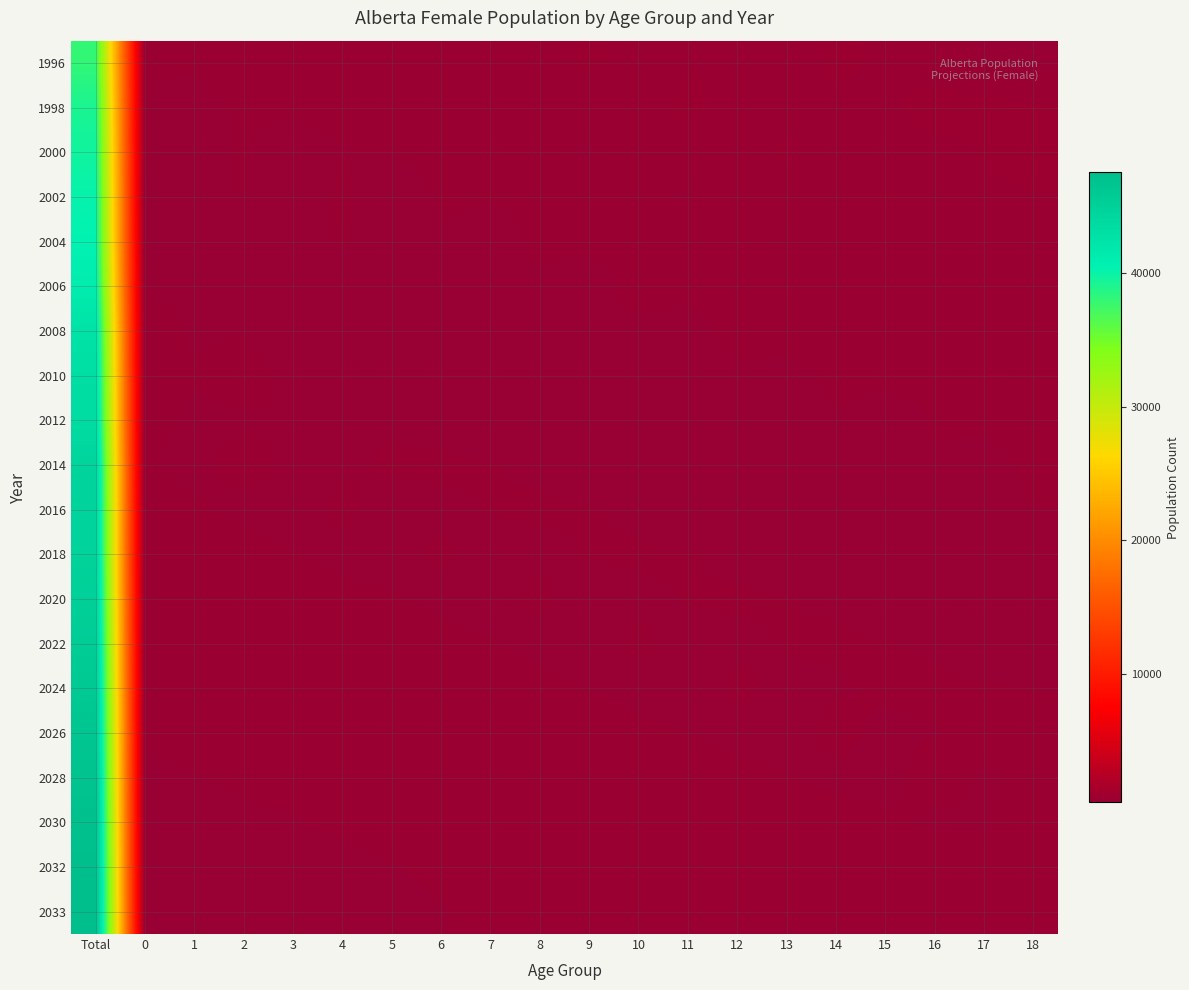

Rank the series by their maximum value, from lowest to highest.

1996, 1998, 2000, 2002, 2004, 2006, 2008, 2010, 2012, 2014, 2016, 2018, 2020, 2022, 2024, 2026, 2028, 2030, 2032, 2033